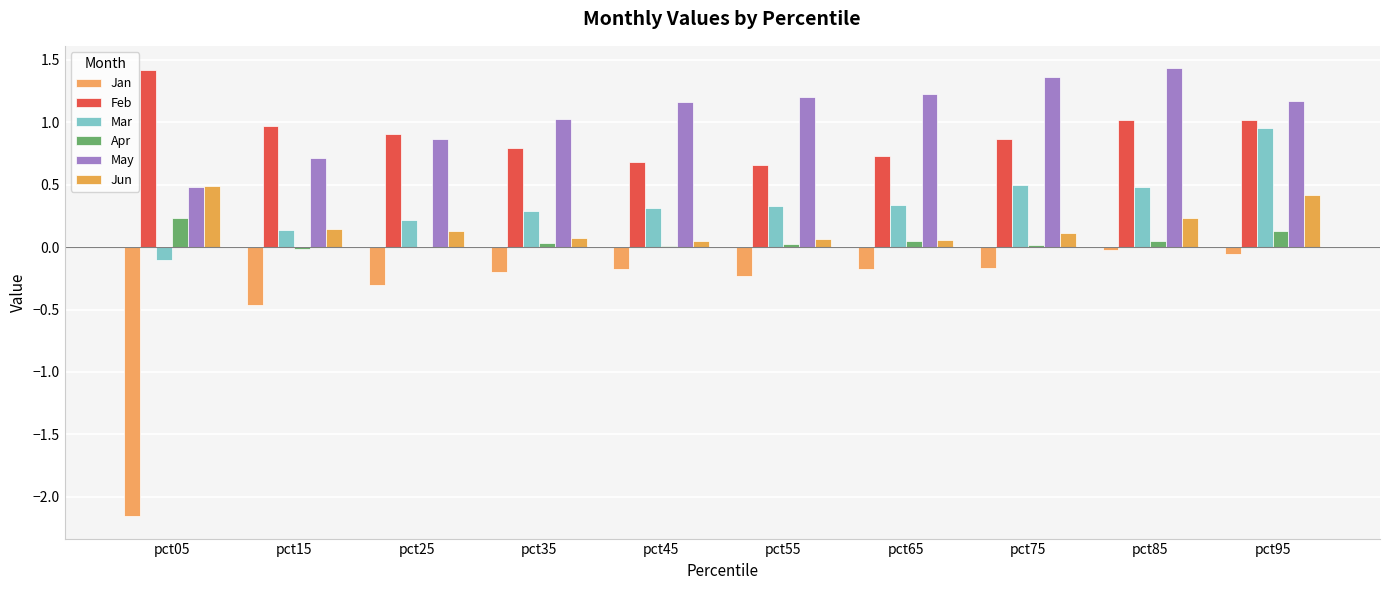

Are the bars grouped side by side (vs. stacked)?

Yes